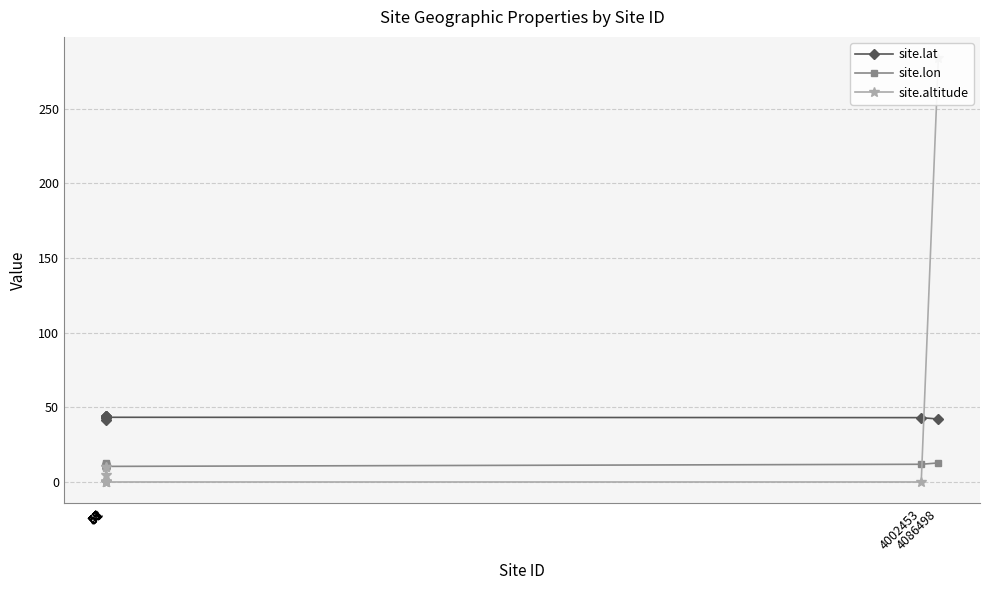

True or false: site.lon and site.lat intersect in this chart.

False